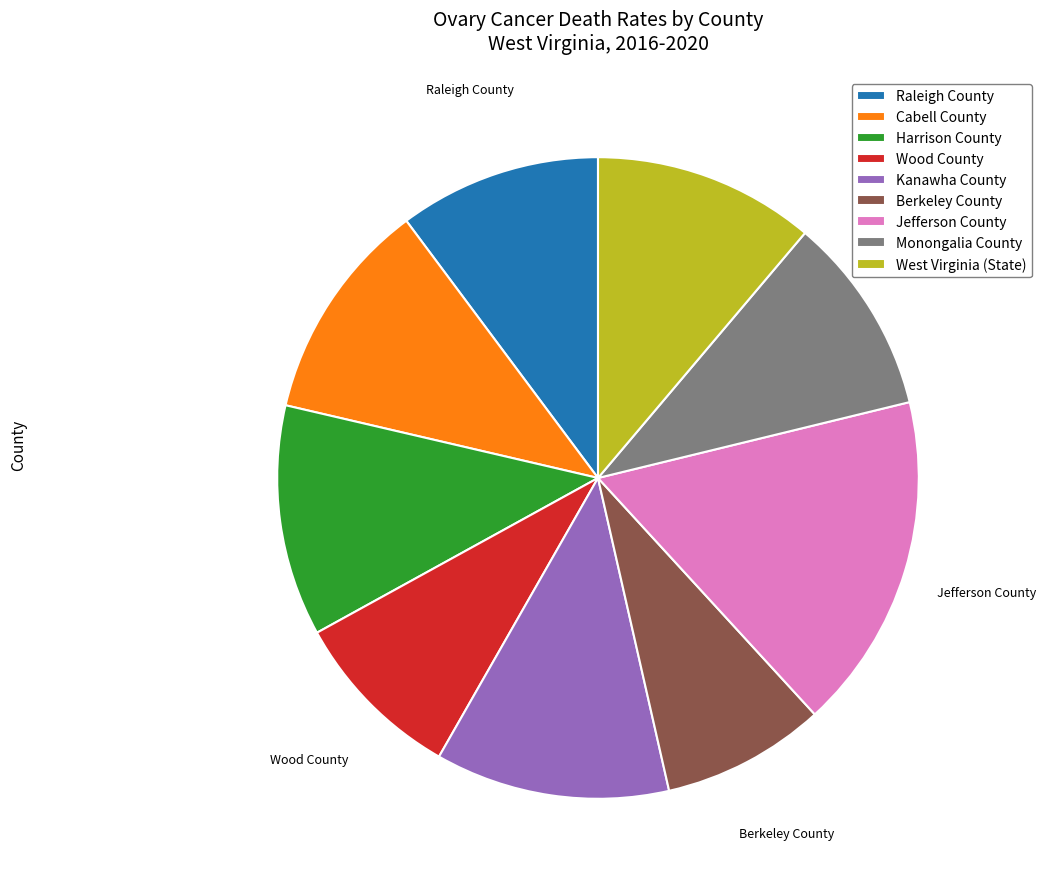

What is the largest slice in the pie chart?

Jefferson County